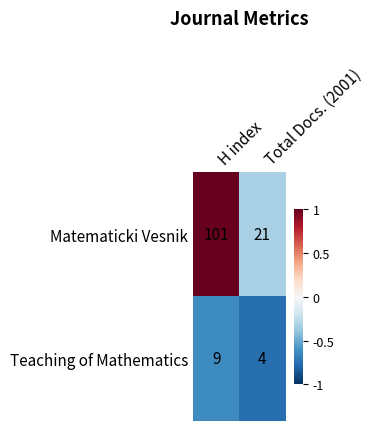

At which category is the sum across all series the highest?

H index